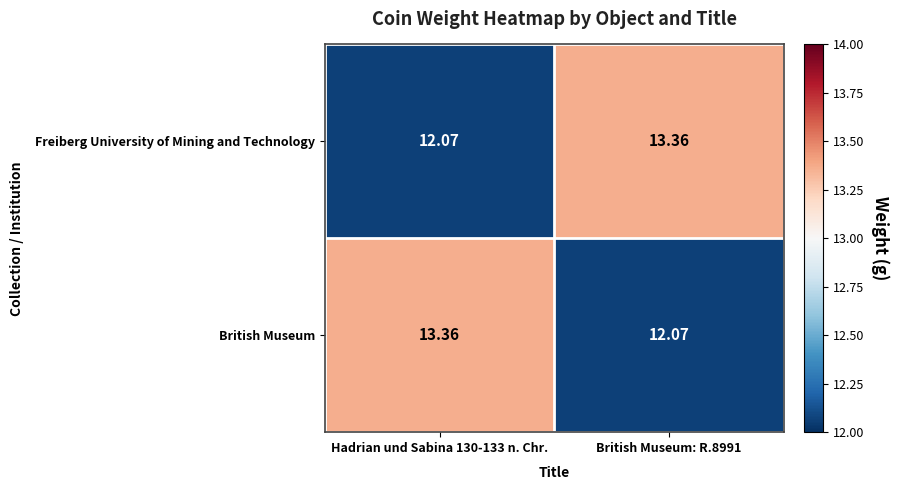

At British Museum: R.8991, list the series in order from largest to smallest.

Freiberg University of Mining and Technology, British Museum